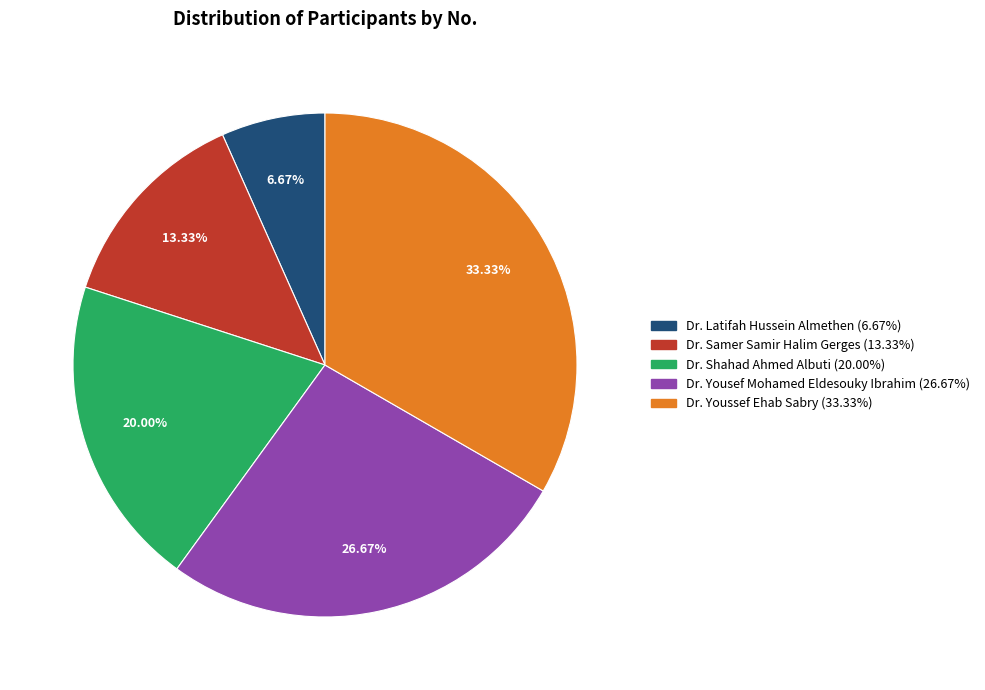

To the nearest percent, what portion does Dr. Shahad Ahmed Albuti represent?

20%